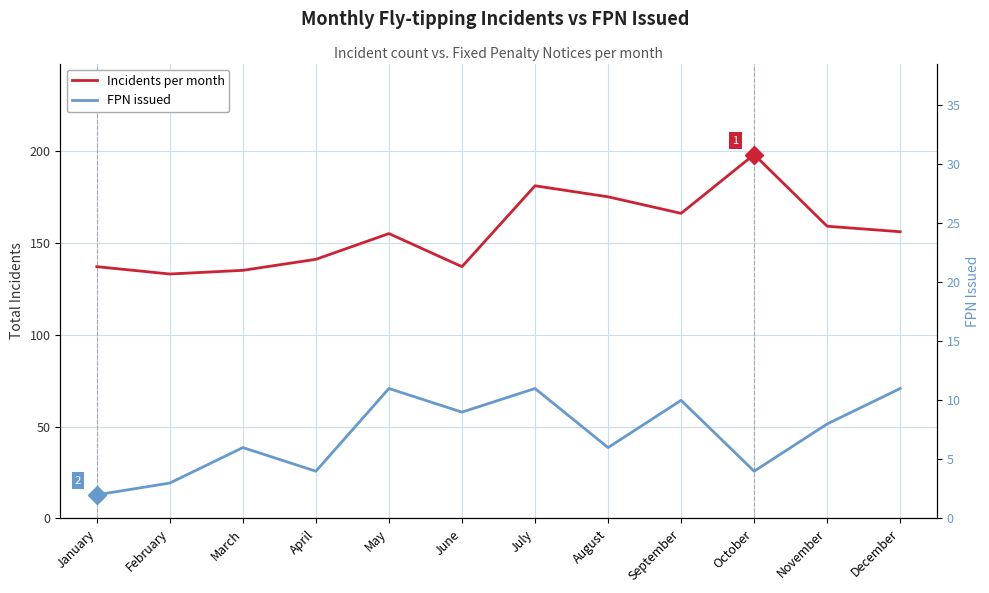

True or false: Incidents per month and FPN issued cross at least once.

False